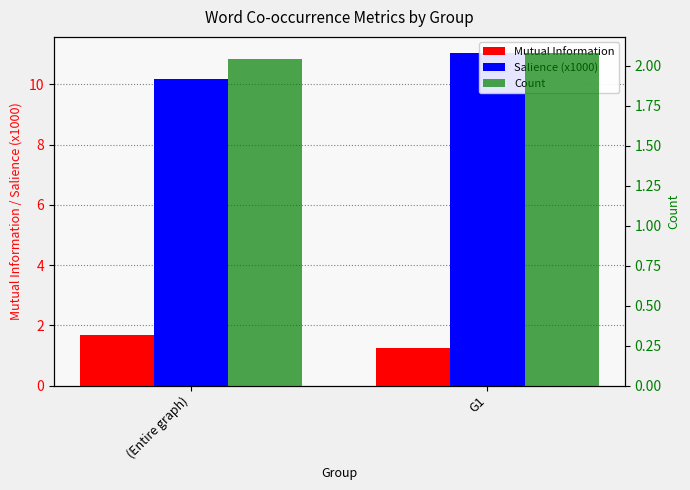

Count the Mutual Information values in the range 1 to 2.

2